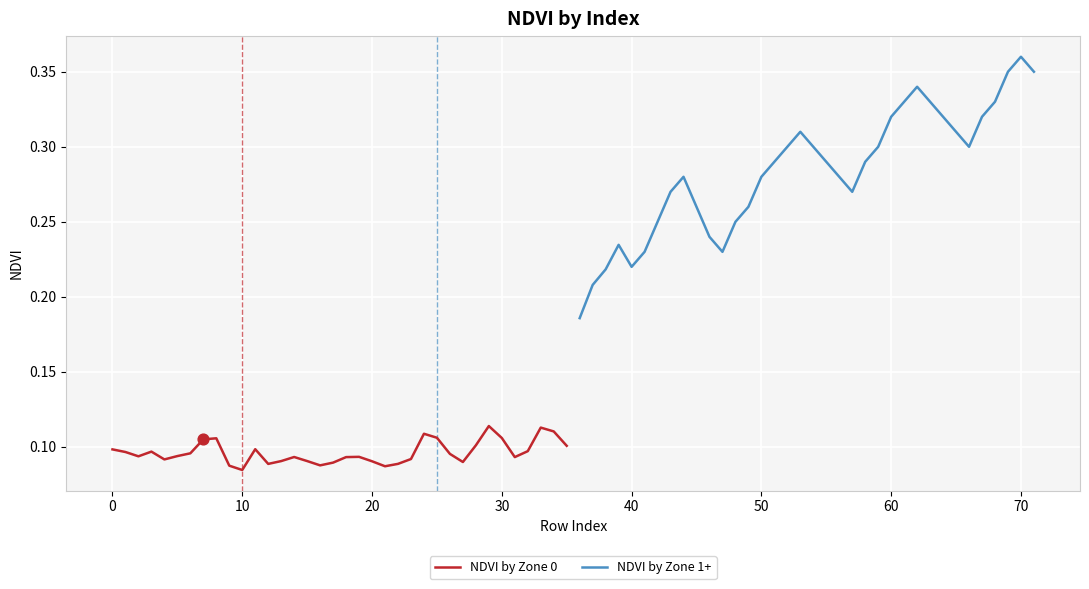

True or false: NDVI by Zone 0 has a value of 0.2 at 0.

False